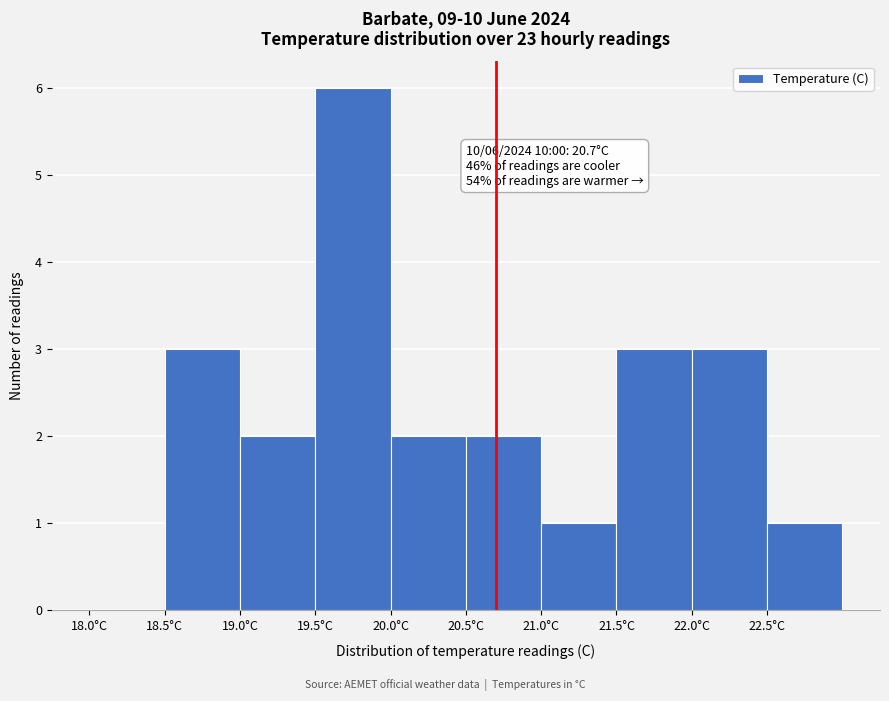

Which range on the x-axis has the tallest bar?

19.5 to 20.0